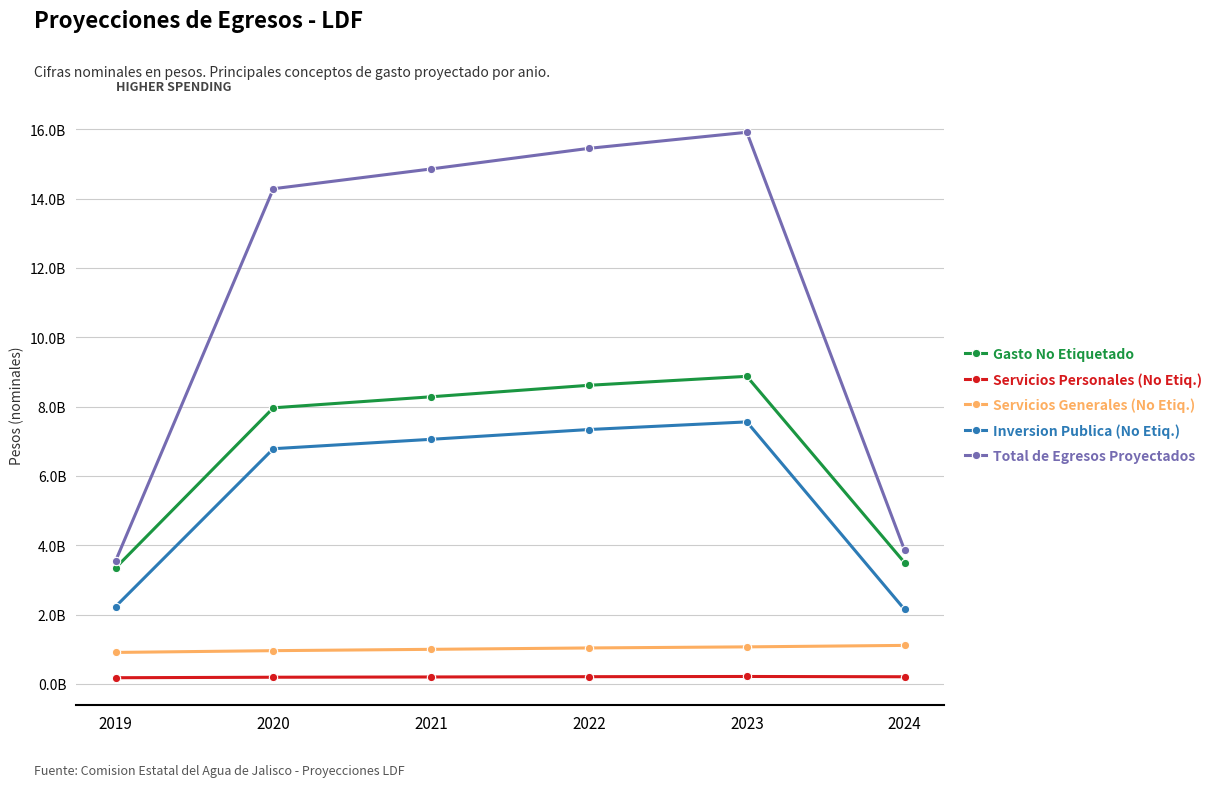

Does the chart have visible grid lines?

Yes